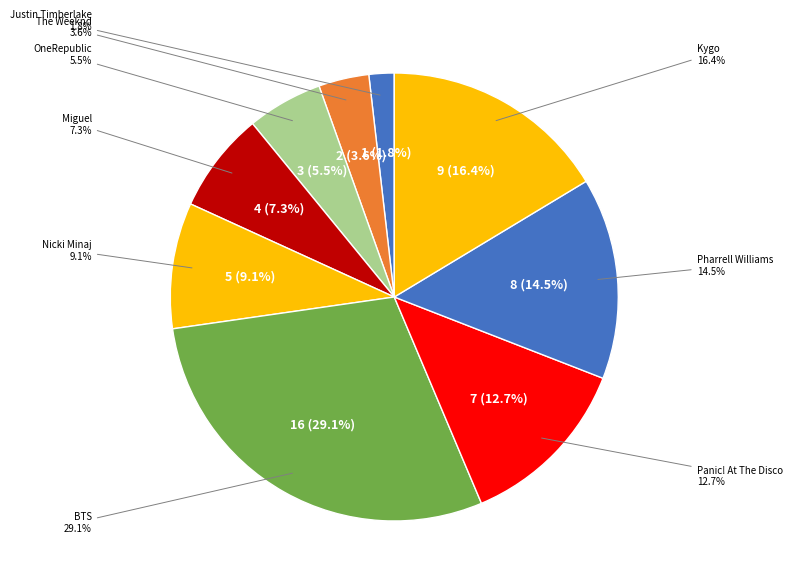

How much of the chart is everything except Justin Timberlake?

98.2%